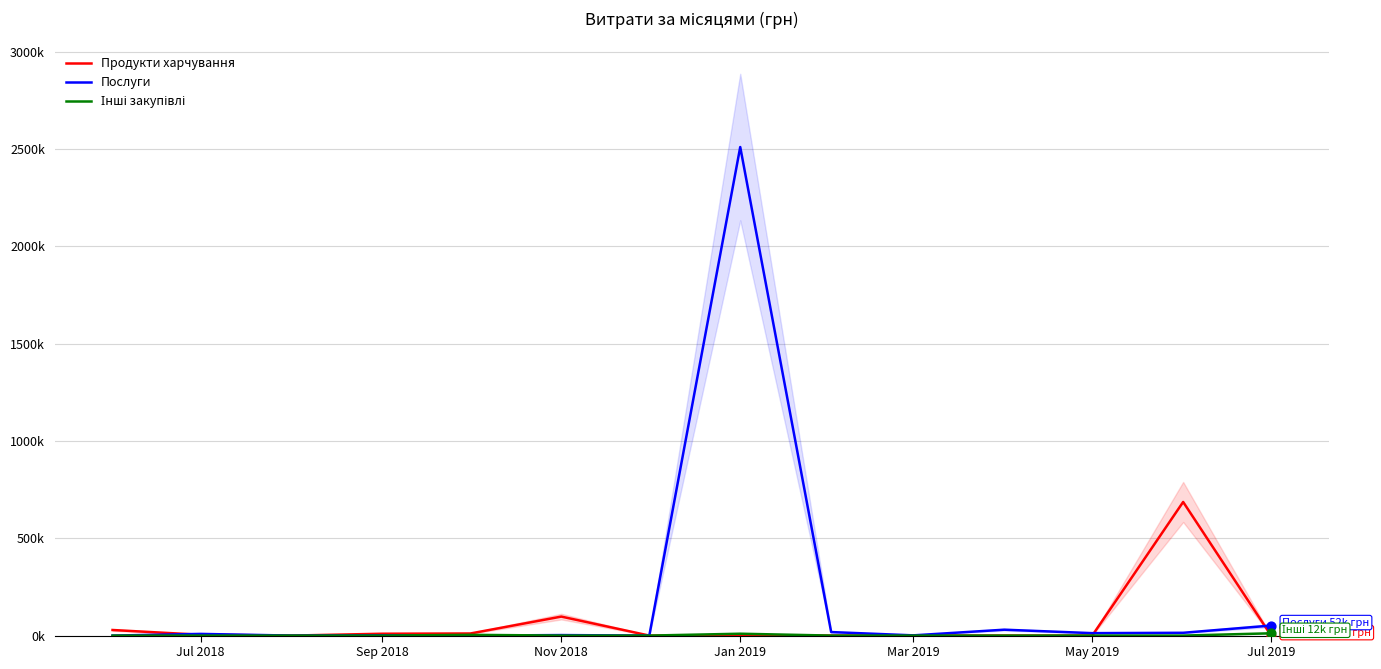

Which series reaches the minimum Y coordinate?

Продукти харчування